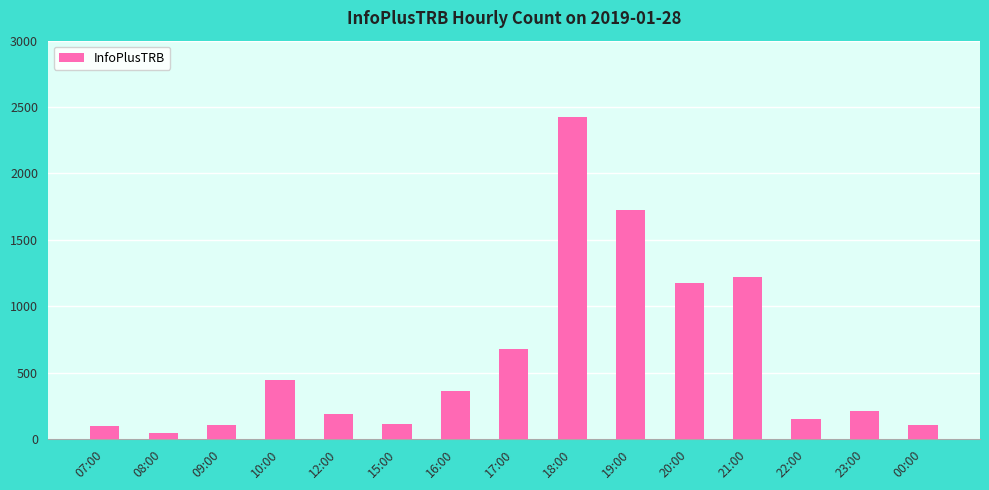

Where does the data first go above 210?

10:00